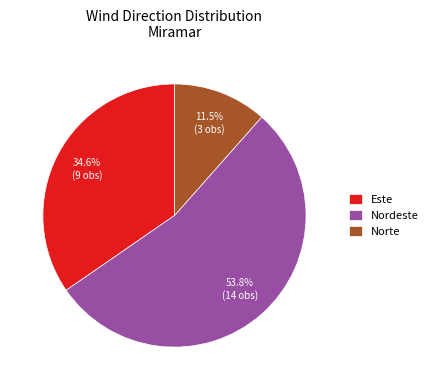

Does Nordeste account for over 50% of the chart?

Yes